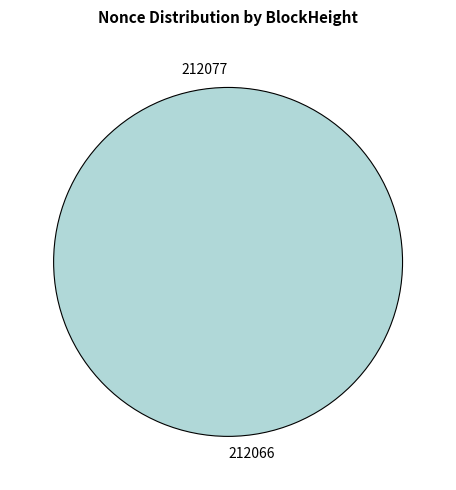

What percentage is the 212066 slice, to the nearest percent?

100%